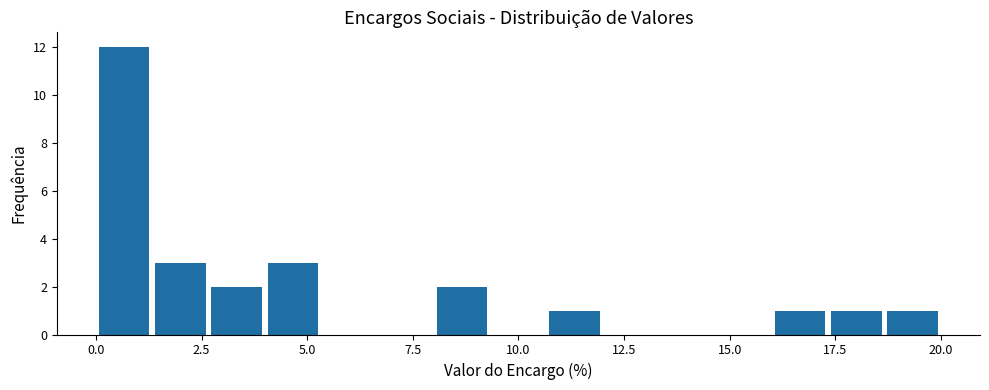

Around what value on the x-axis is the tallest bar? Give the approximate position of its centre, as read against the axis.

0.5